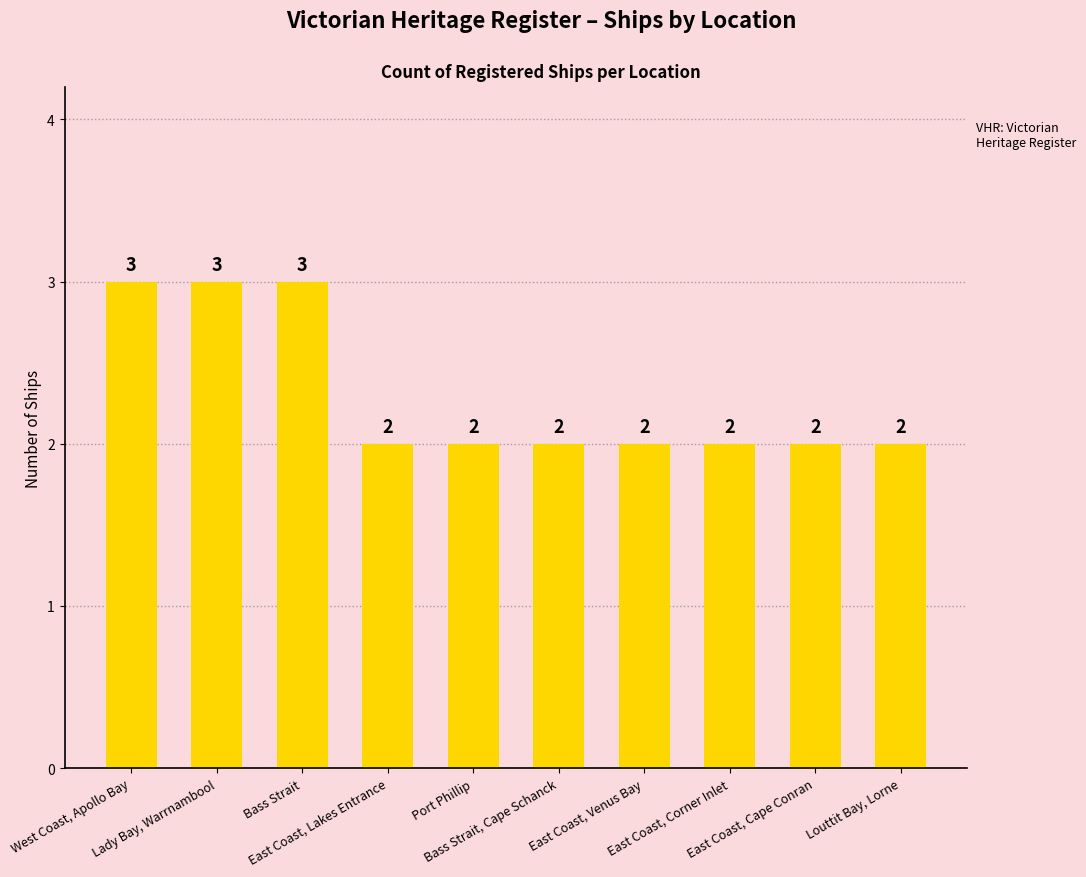

Reading right to left, transcribe all the data shown in this chart.

Louttit Bay, Lorne=2	East Coast, Cape Conran=2	East Coast, Corner Inlet=2	East Coast, Venus Bay=2	Bass Strait, Cape Schanck=2	Port Phillip=2	East Coast, Lakes Entrance=2	Bass Strait=3	Lady Bay, Warrnambool=3	West Coast, Apollo Bay=3